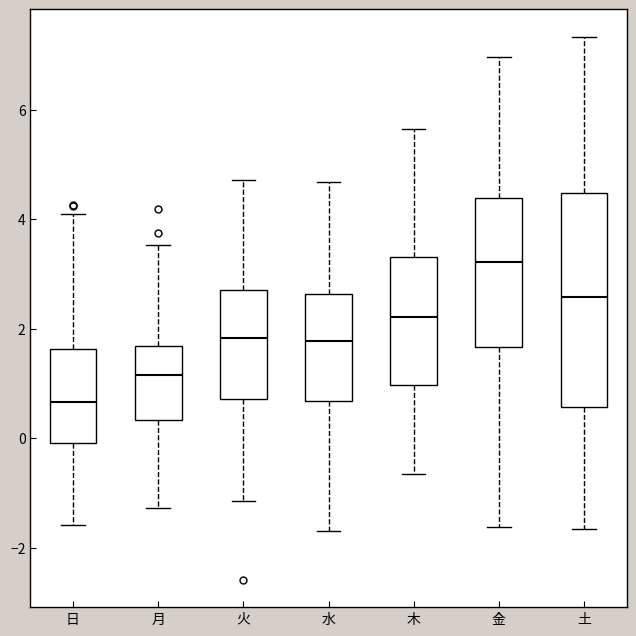

Reading left to right, transcribe this box plot: for each box, give where its median line is, the range the box spans, and where its two whiskers end, as read against the y-axis. The values are not printed on the chart, so give them approximately, as read against the axis.

日: median 0.6, box 0.0 to 1.6, whiskers -1.6 to 4.0
月: median 1.2, box 0.4 to 1.6, whiskers -1.2 to 3.6
火: median 1.8, box 0.8 to 2.6, whiskers -1.2 to 4.8
水: median 1.8, box 0.6 to 2.6, whiskers -1.6 to 4.6
木: median 2.2, box 1.0 to 3.4, whiskers -0.6 to 5.6
金: median 3.2, box 1.6 to 4.4, whiskers -1.6 to 7.0
土: median 2.6, box 0.6 to 4.4, whiskers -1.6 to 7.4